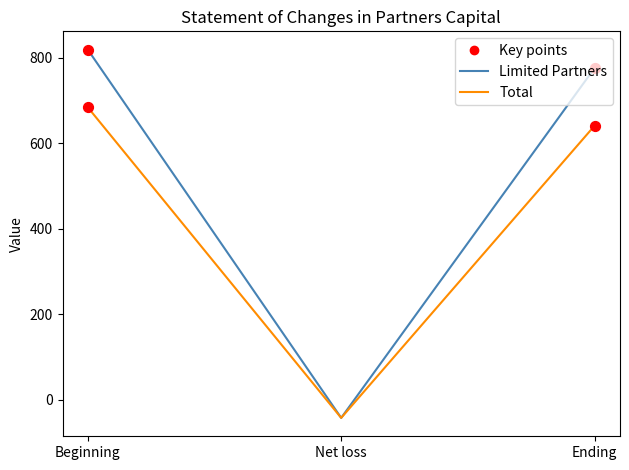

Is the value of Total at Net loss greater than the value of Limited Partners at Ending?

No